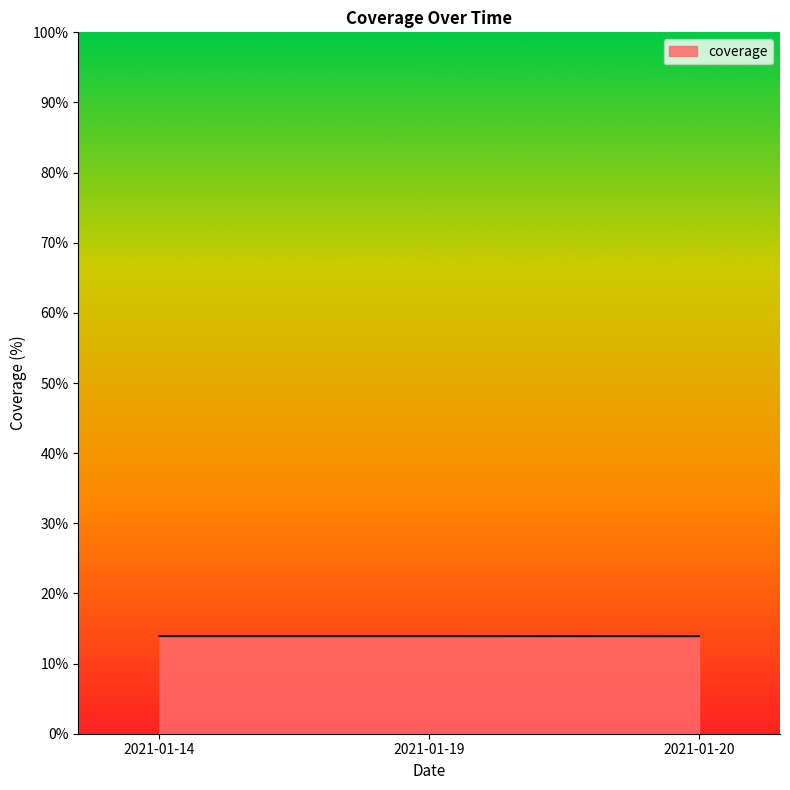

What is the maximum value shown in the chart?

13.9